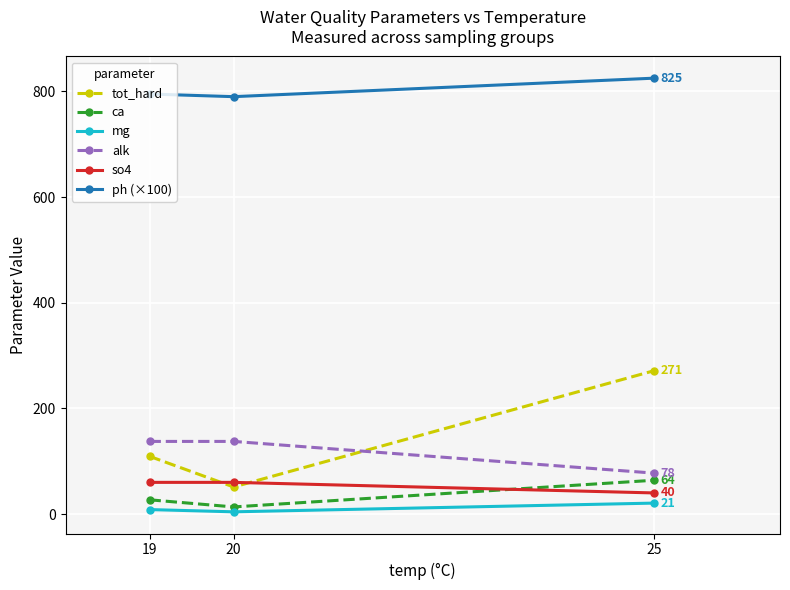

Which series has the largest total across all categories?

ph (×100)